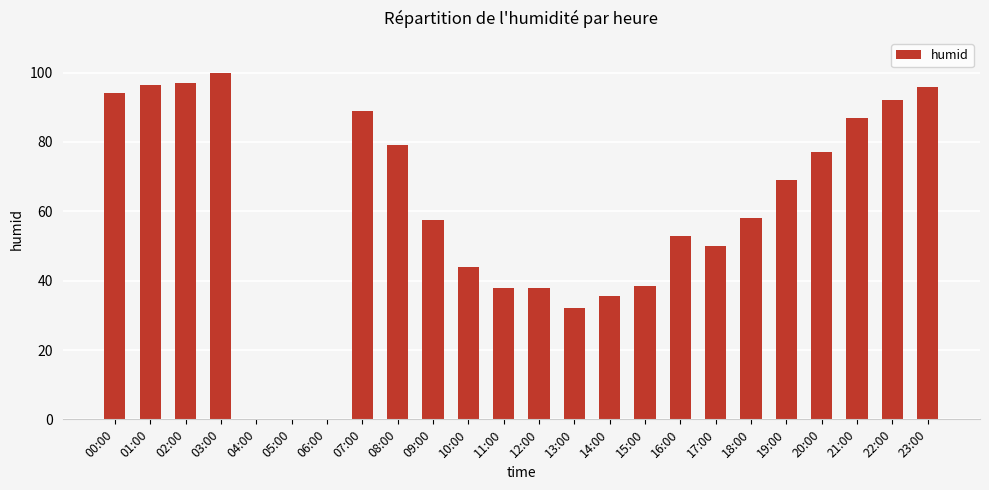

Reading right to left, extract all data points from this chart.

23:00=96.0	22:00=92.0	21:00=87.0	20:00=77.0	19:00=69.0	18:00=58.0	17:00=50.0	16:00=53.0	15:00=38.5	14:00=35.5	13:00=32.0	12:00=38.0	11:00=38.0	10:00=44.0	09:00=57.5	08:00=79.0	07:00=89.0	06:00=0.0	05:00=0.0	04:00=0.0	03:00=100.0	02:00=97.0	01:00=96.5	00:00=94.0